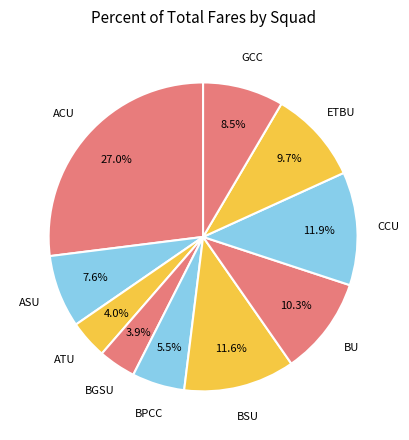

How many slices are in this pie chart?

10